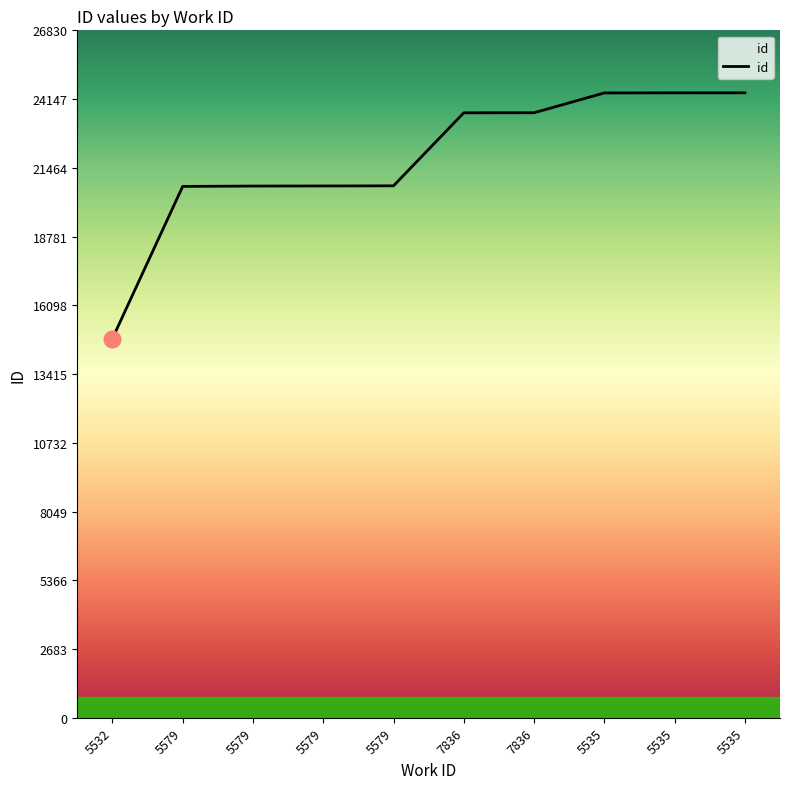

The value at 5579 is 20752. True or false?

True